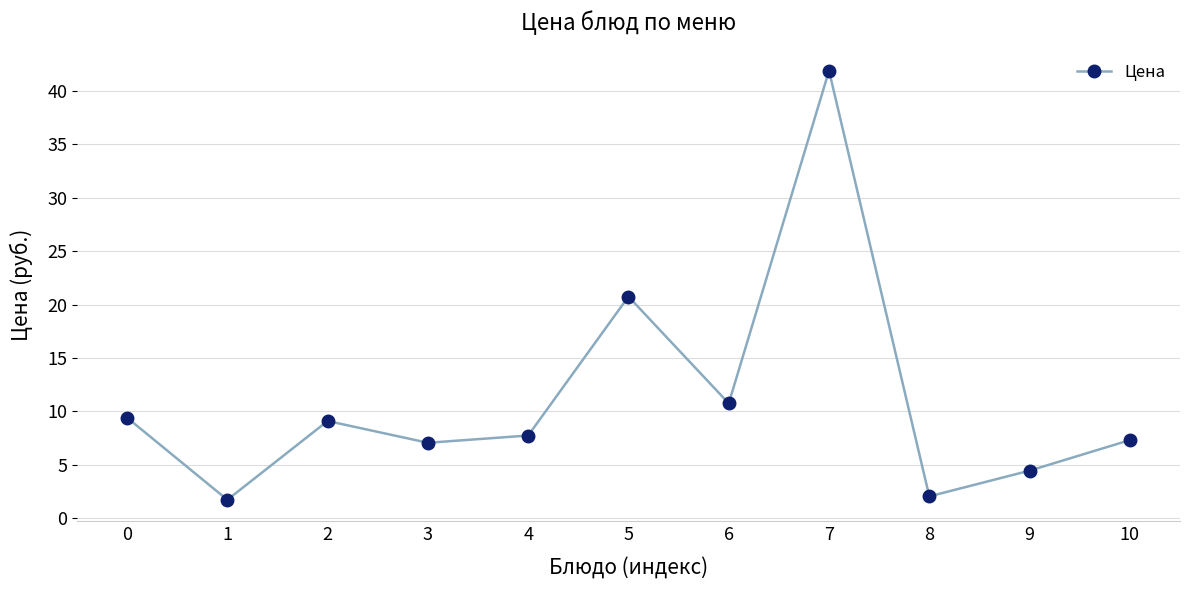

Is it true that the value at 10 is 7.3?

True